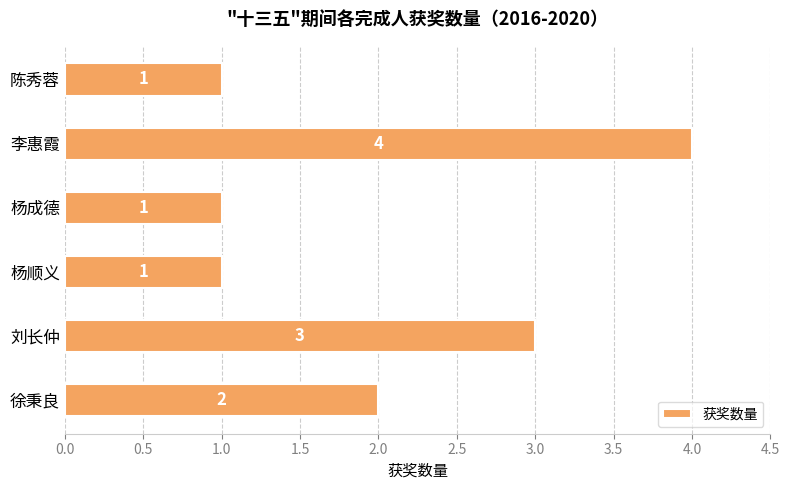

What is the greatest value displayed?

4